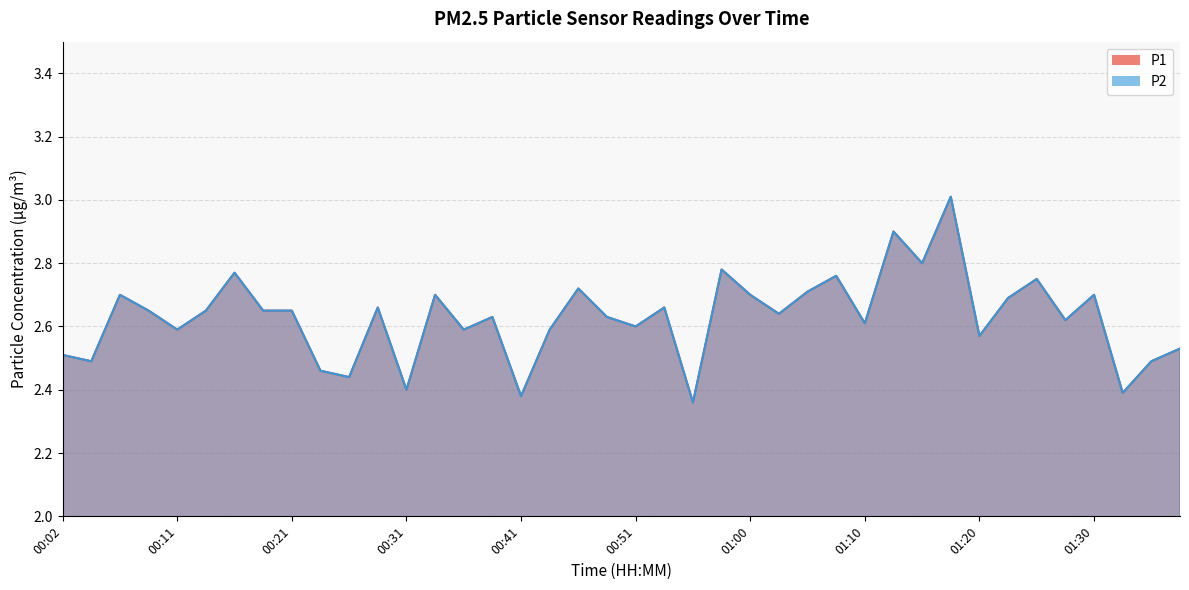

Between 00:31 and 00:38, which series saw the biggest shift?

P1